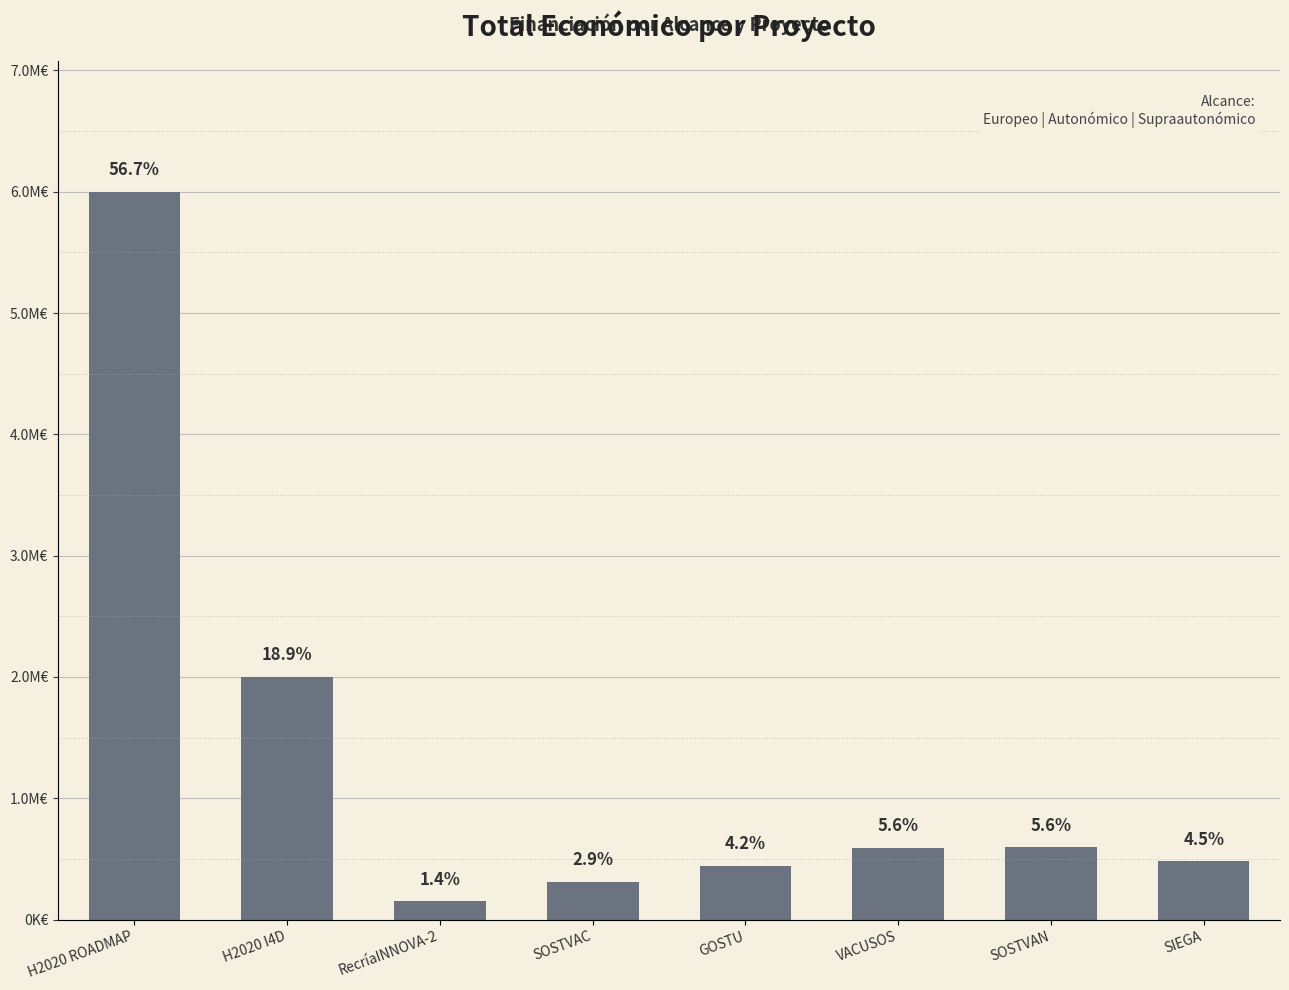

Are the bars horizontal?

No